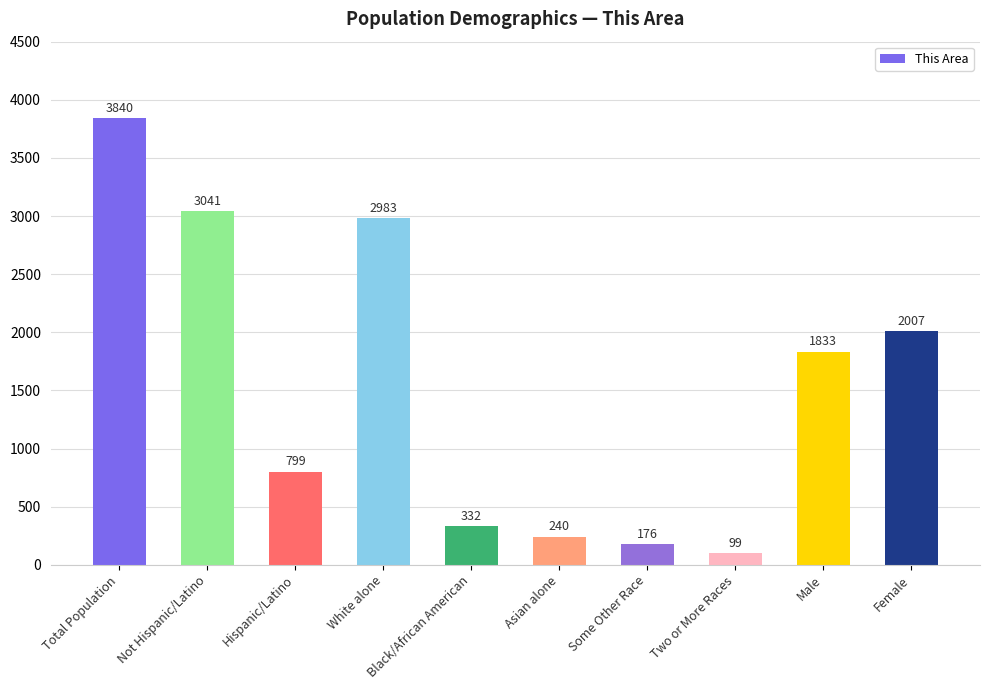

What is the label of the 8th bar from the left?

Two or More Races